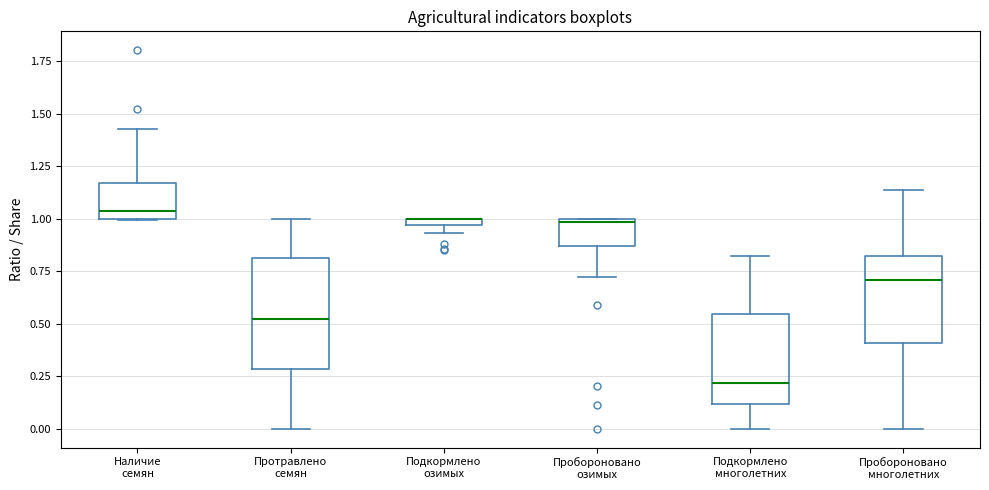

Where is the upper edge of the box for Наличие семян on the y-axis? The values are not printed on the chart, so give them approximately, as read against the axis.

1.15